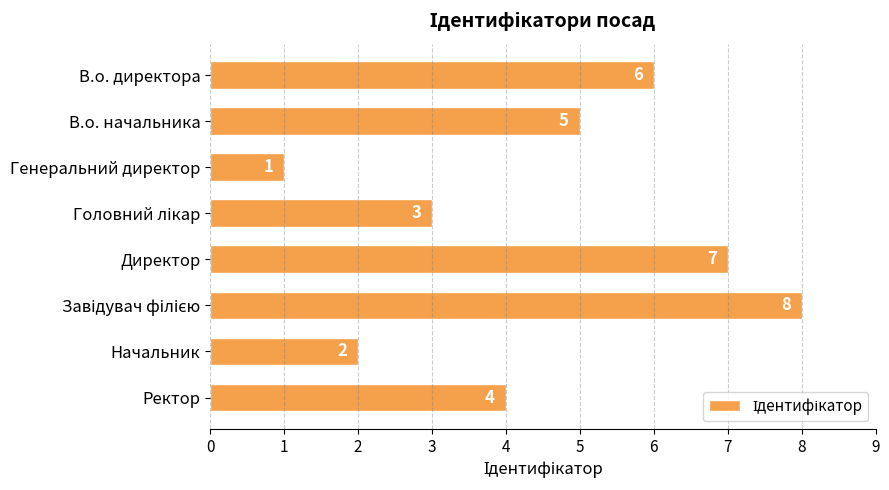

Is it true that the value at Генеральний директор is 2?

False